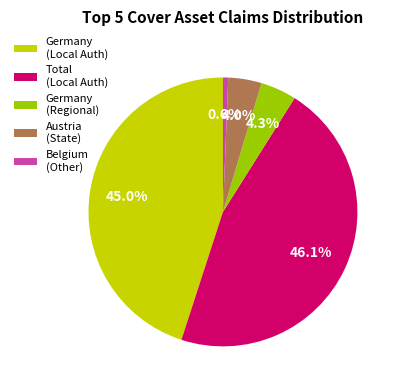

Combined, do Germany (Regional) and Belgium (Other) account for over 50%?

No